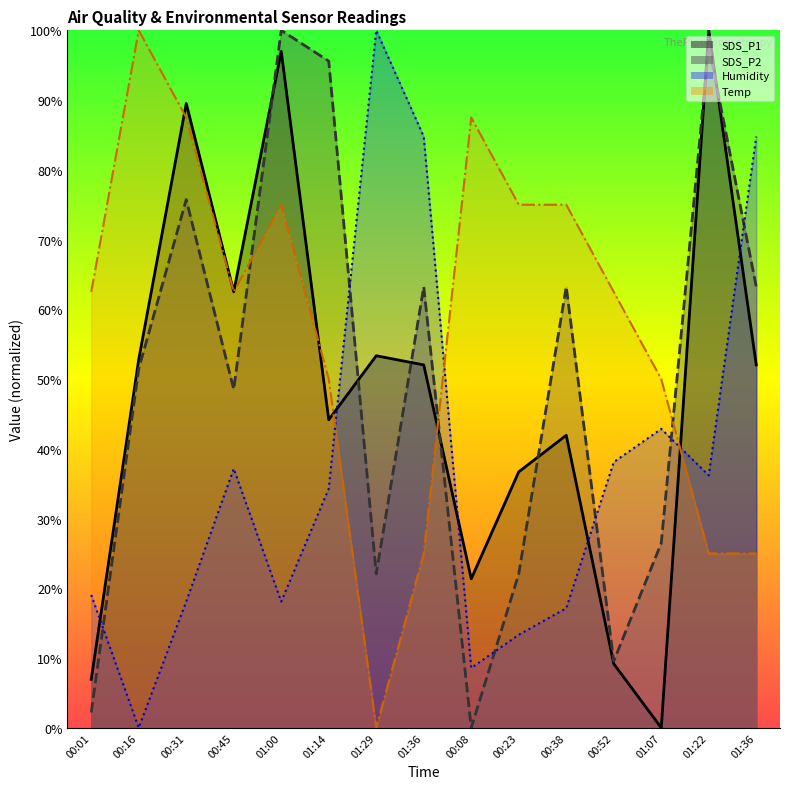

What is the difference between the maximum and minimum values in the Temp series?

100.0